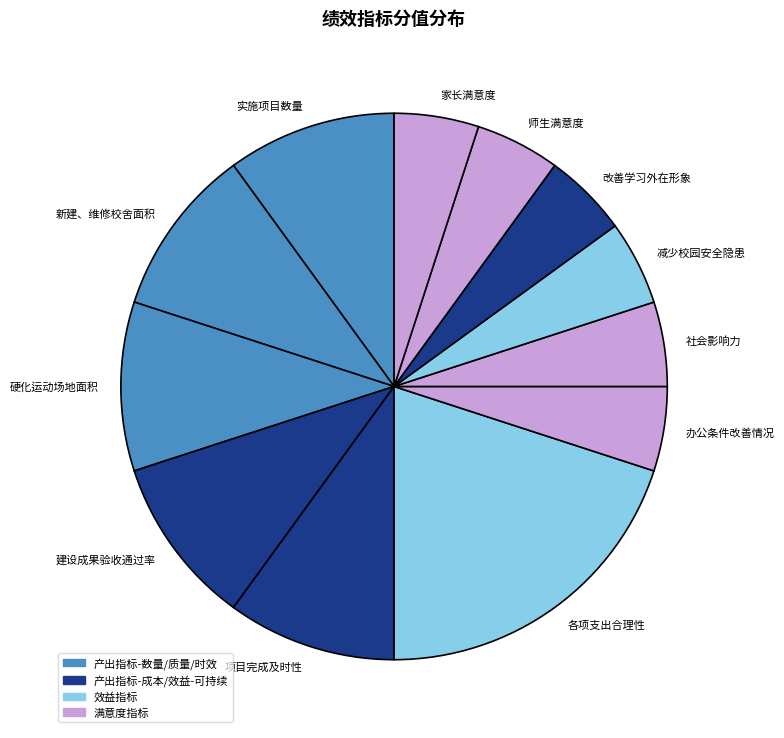

Does 改善学习外在形象 represent more than half of the total?

No